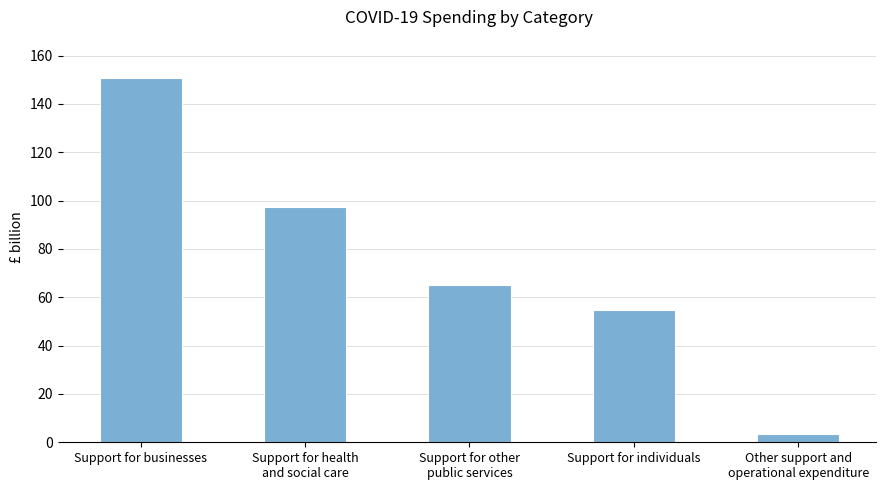

Rank the categories by value from lowest to highest.

Other support and
operational expenditure, Support for individuals, Support for other
public services, Support for health
and social care, Support for businesses